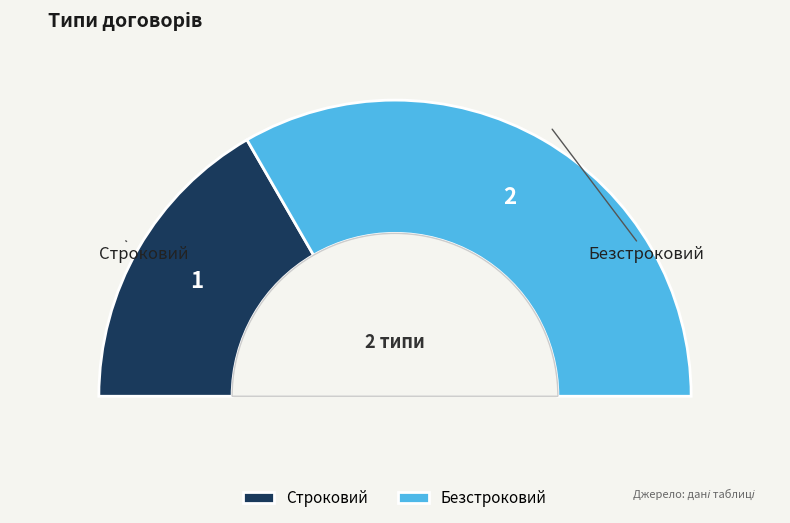

To the nearest percent, what is the combined percentage of Безстроковий and Строковий?

100%